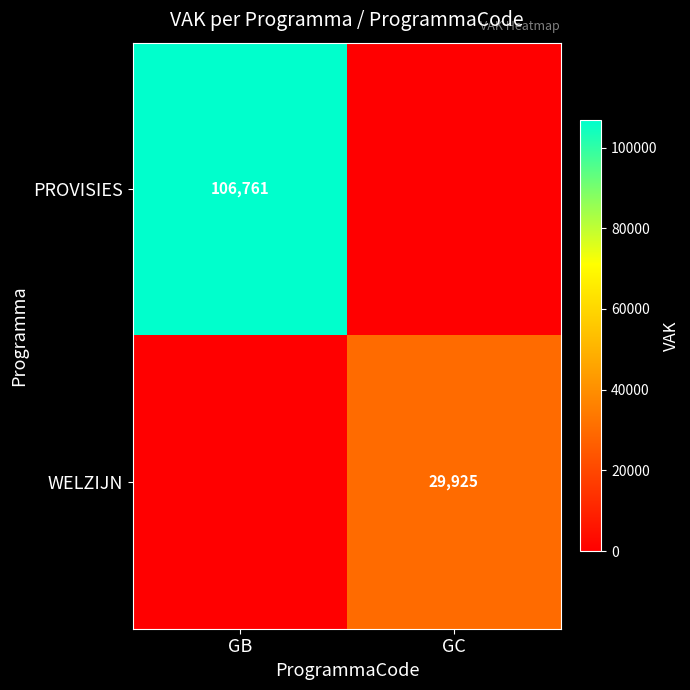

True or false: WELZIJN has a value of 42291 at GC.

False